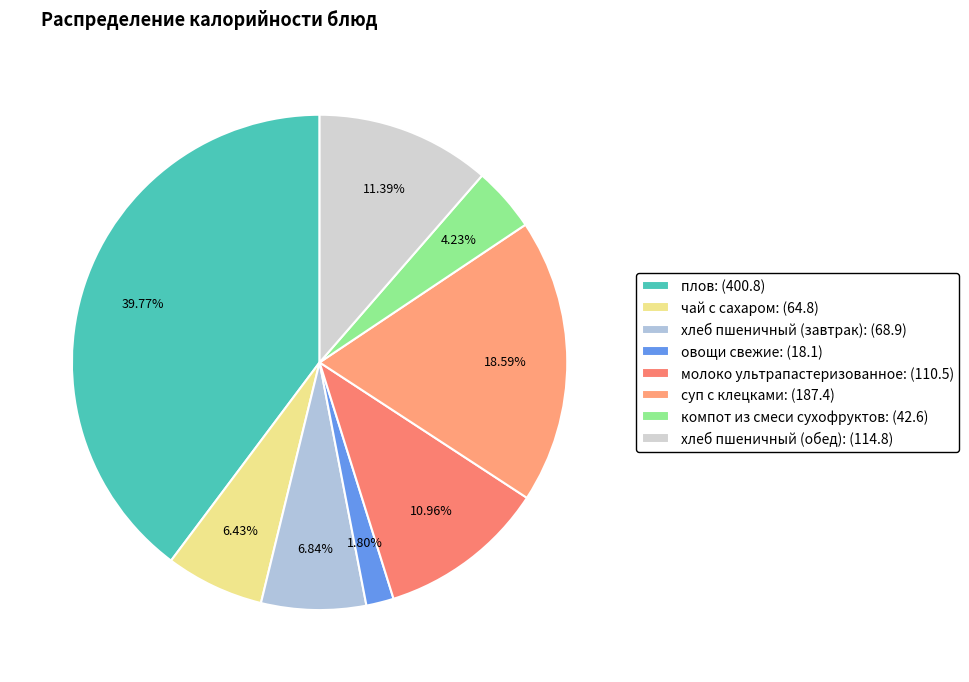

Which category has the biggest portion of the pie?

плов